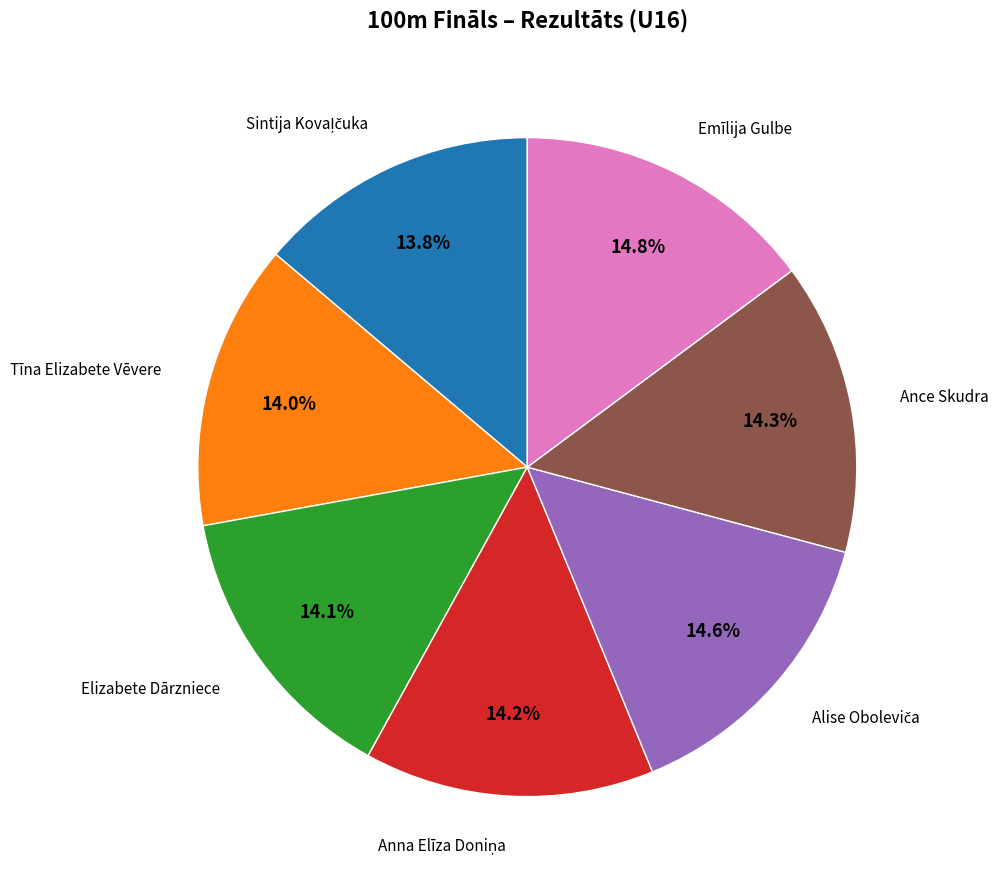

Is there any slice that represents more than half of the pie?

No